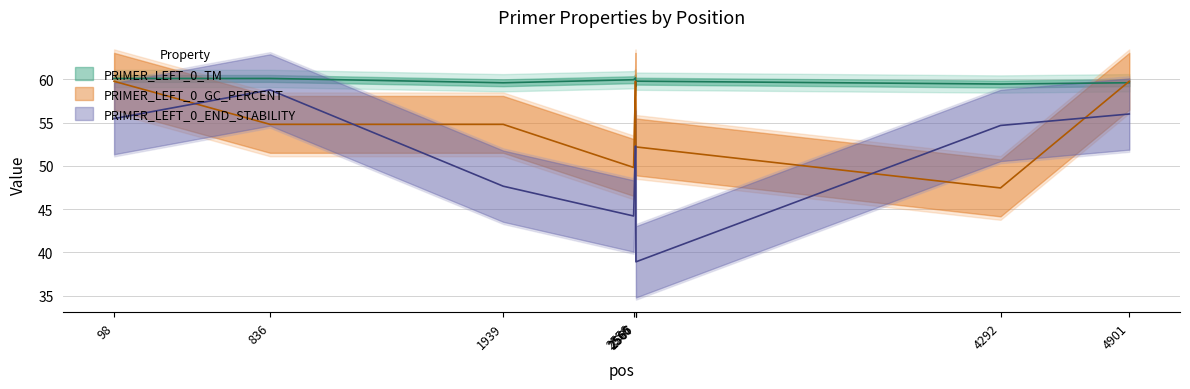

Which has a higher value, 836 or 4901?

836